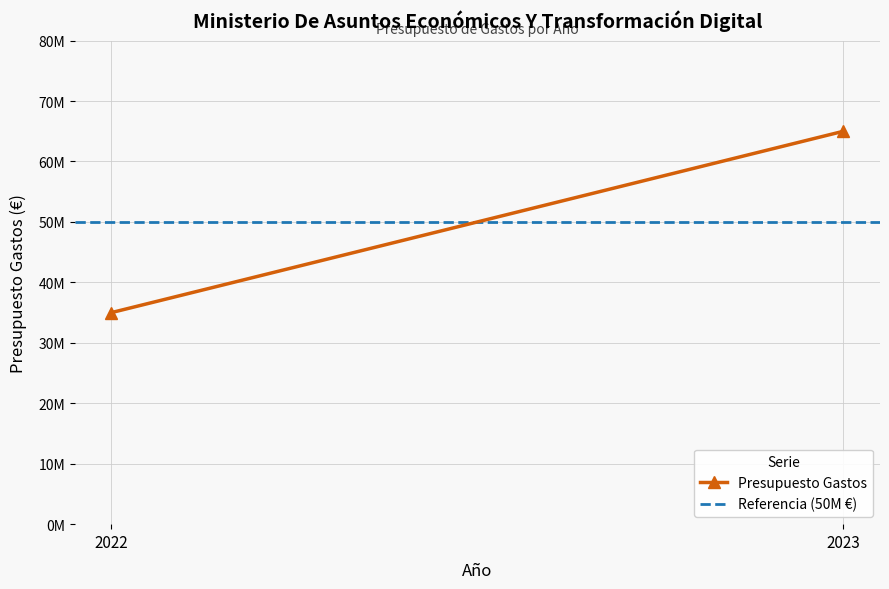

Between 2022 and 2023, which series saw the biggest shift?

Presupuesto Gastos